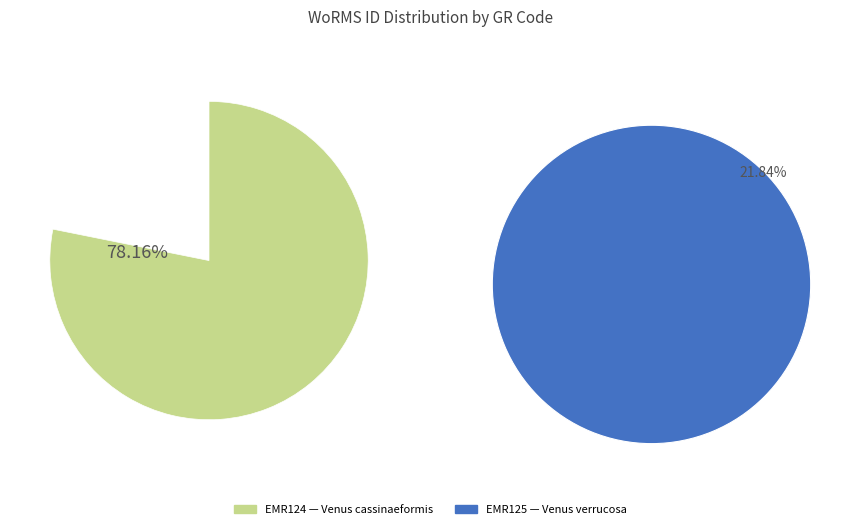

Rank the categories by value from lowest to highest.

EMR125, EMR124